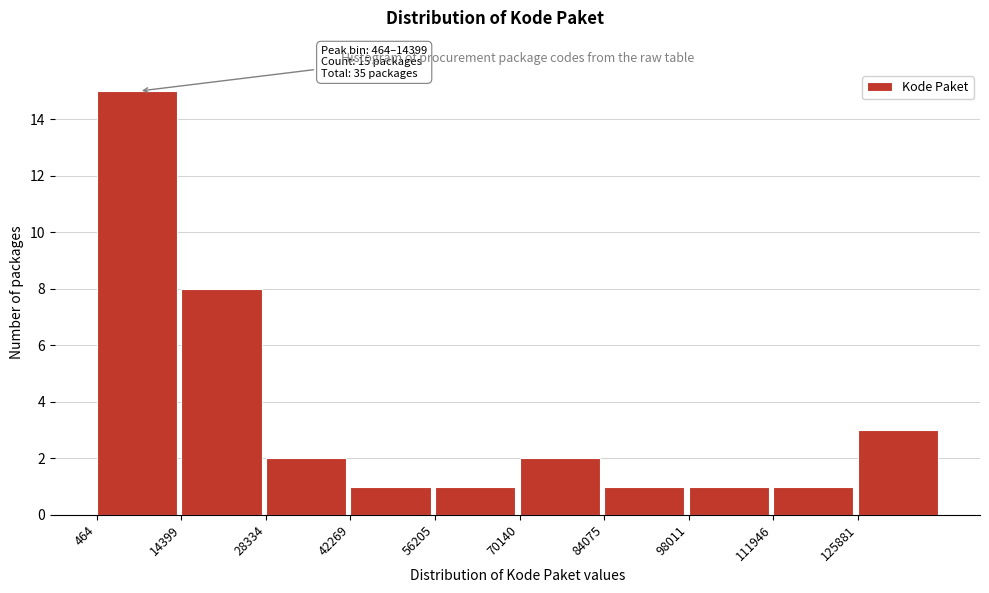

Over which range of the x-axis is the bar tallest?

0 to 14000